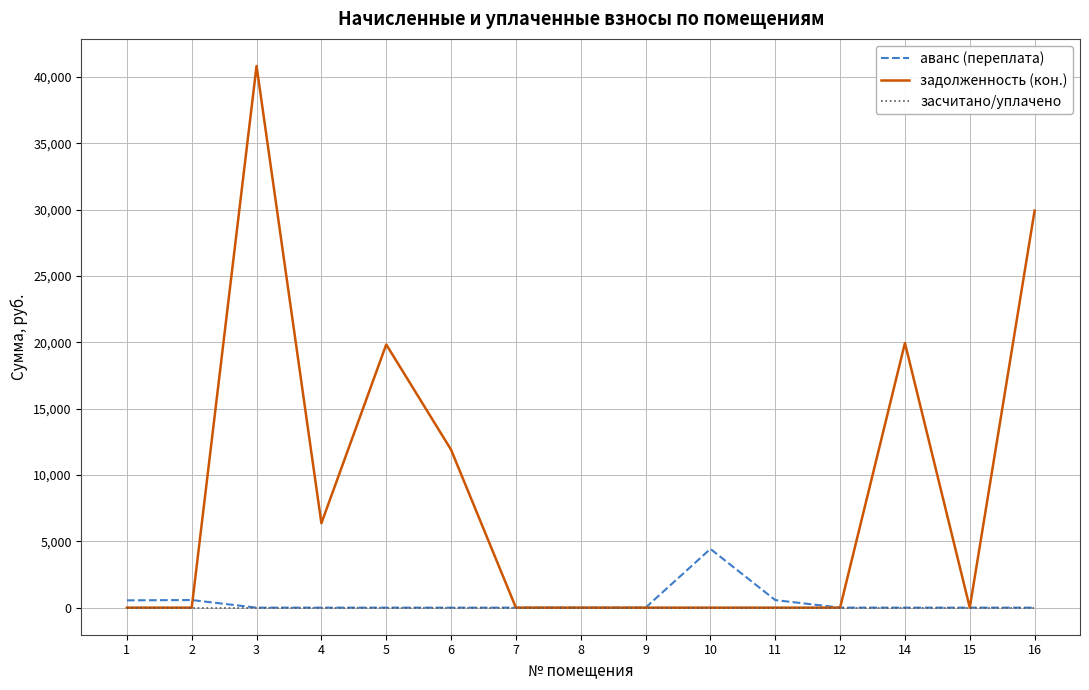

Which category has the highest value in the аванс (переплата) series?

10